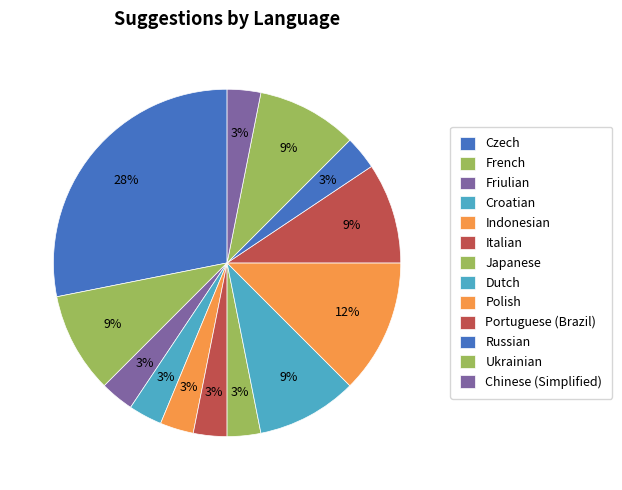

To the nearest percent, what is the average slice percentage?

7%